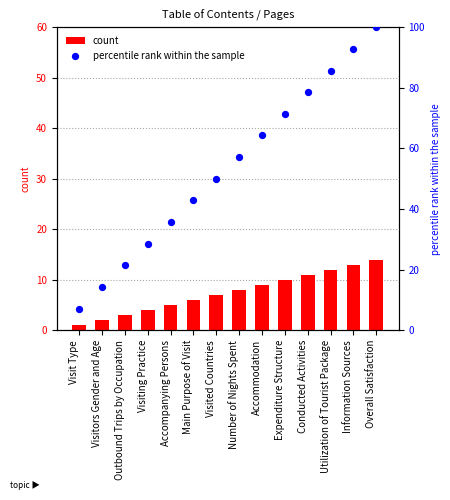

Is the value of count at Number of Nights Spent greater than the value of percentile rank within the sample at Conducted Activities?

No